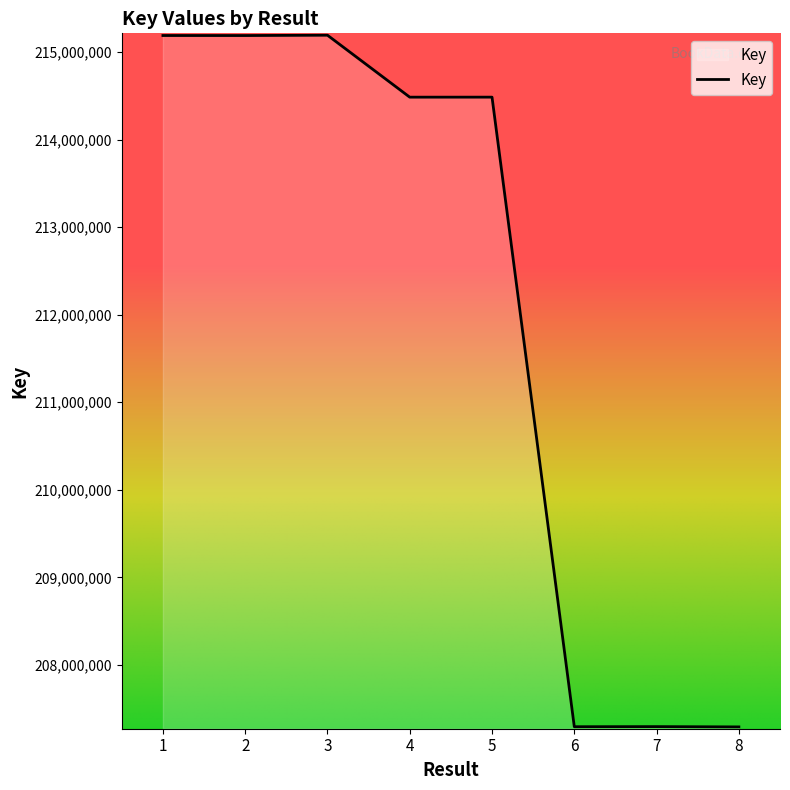

Between 5 and 8, which is larger?

5